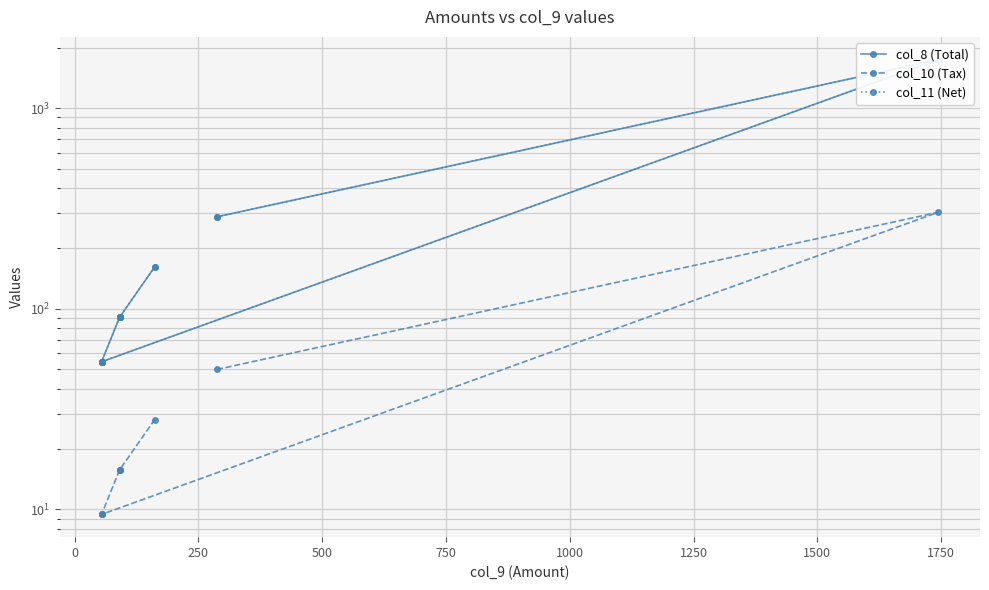

True or false: col_11 (Net) and col_8 (Total) cross at least once.

False